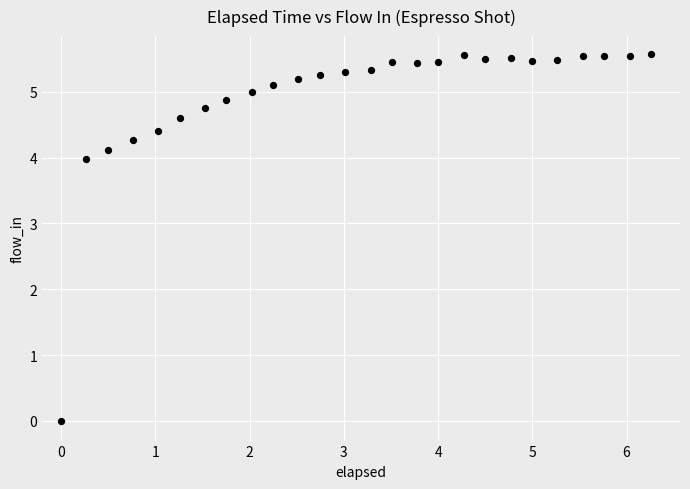

What is the range of Y values (max minus min)?

5.6